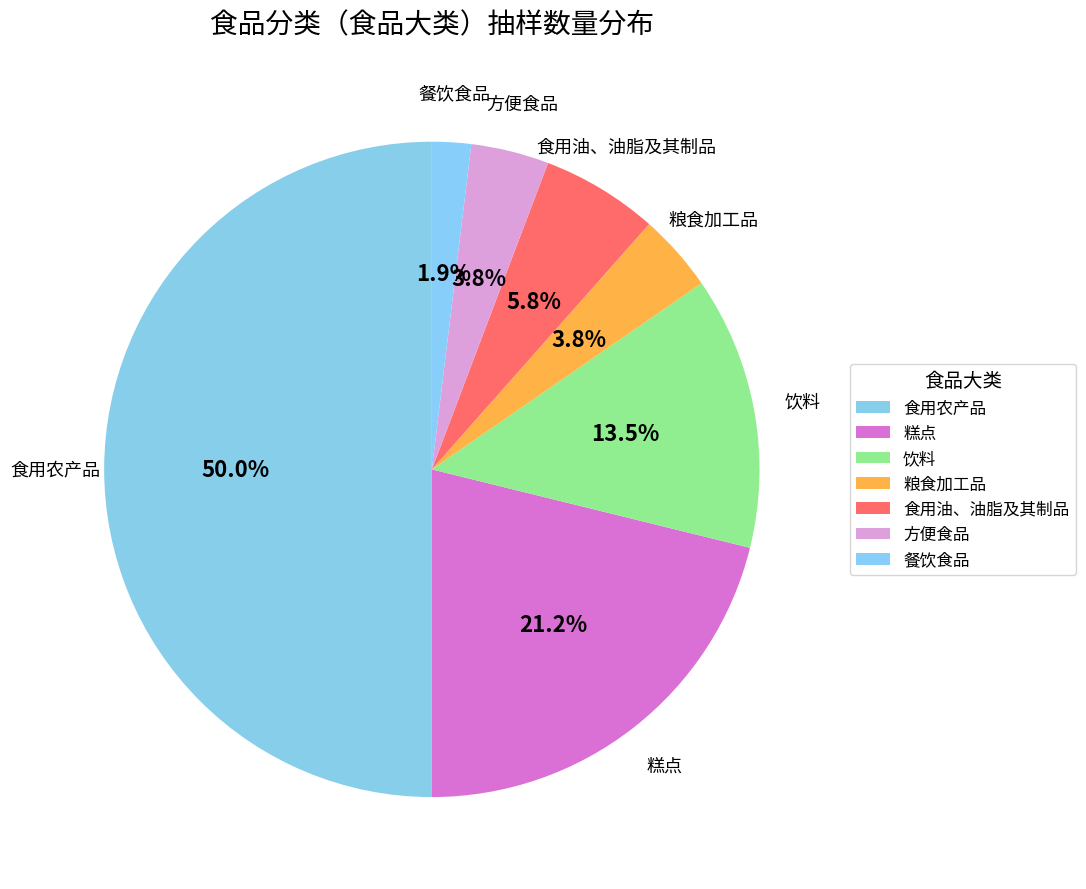

Does 糕点 account for over 50% of the chart?

No